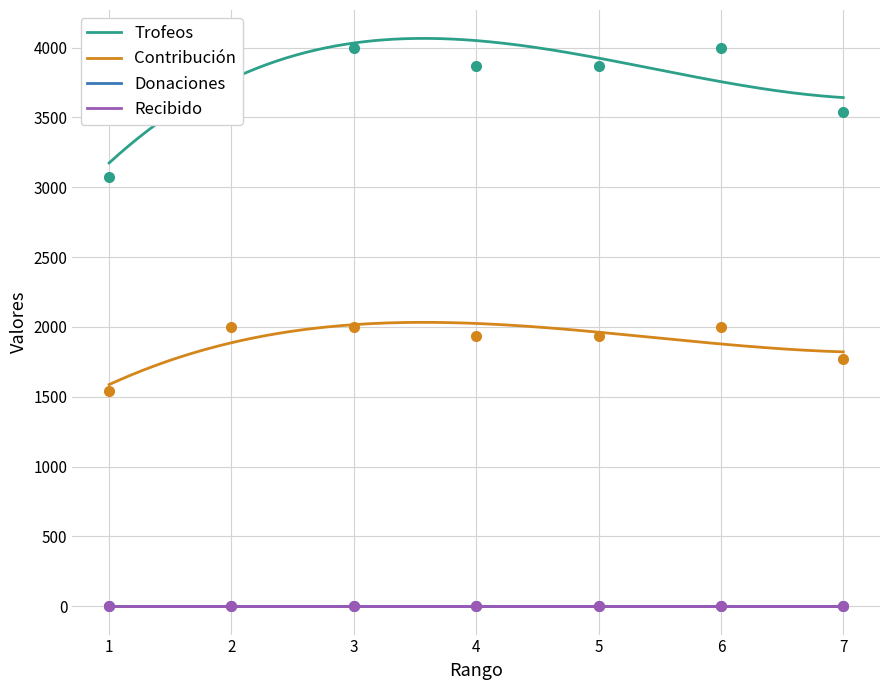

At which category does Contribución reach its first local valley?

4